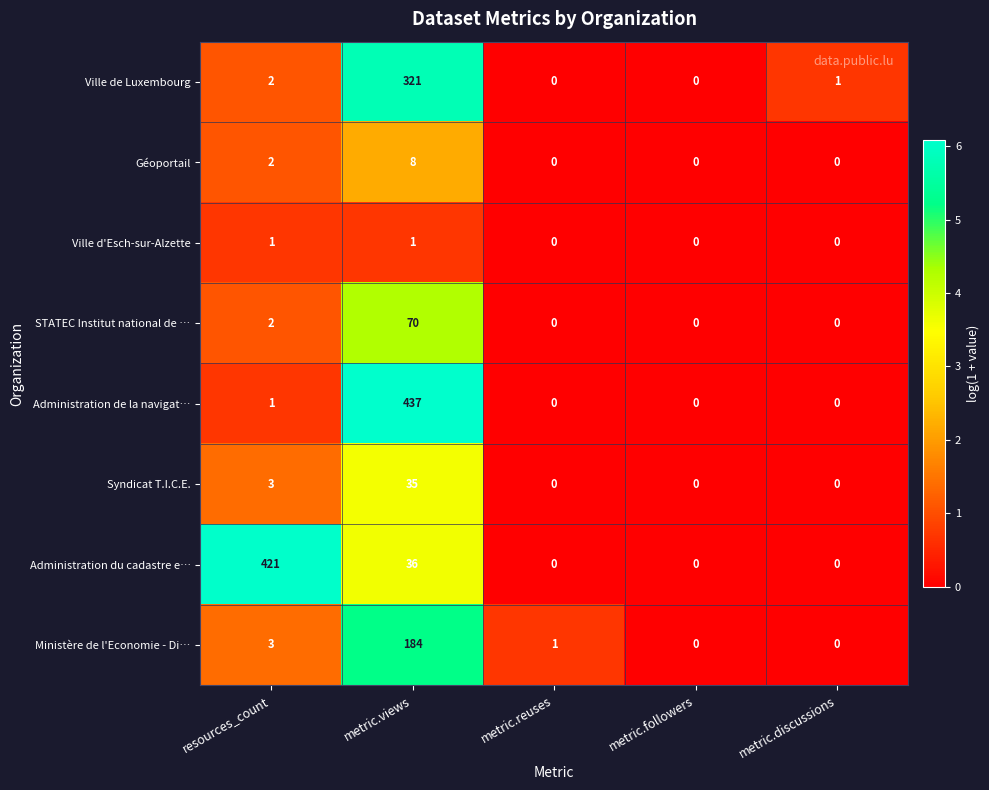

What is the greatest value displayed?

437